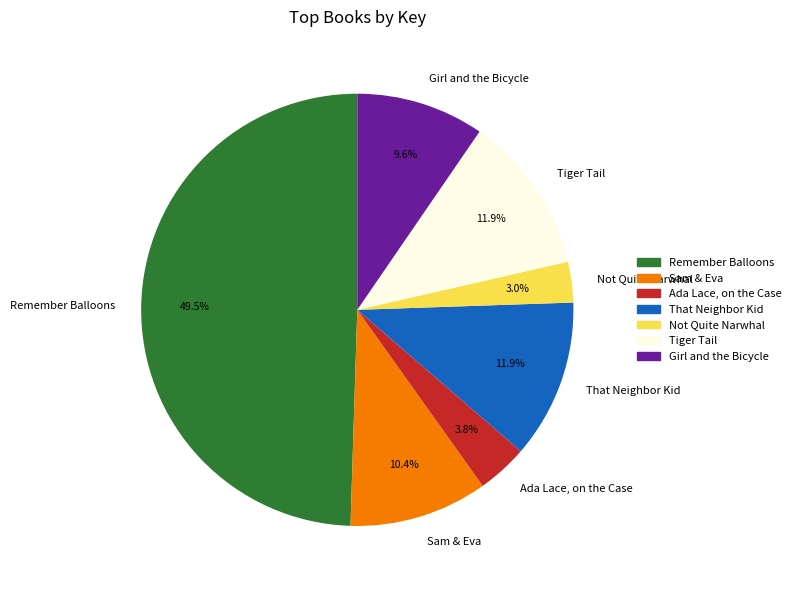

Which has a higher value, Remember Balloons or Ada Lace, on the Case?

Remember Balloons